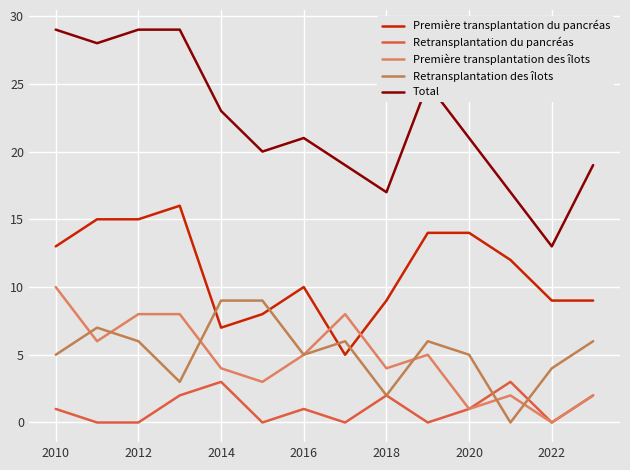

True or false: Retransplantation des îlots has more than 2 interior local peaks.

True